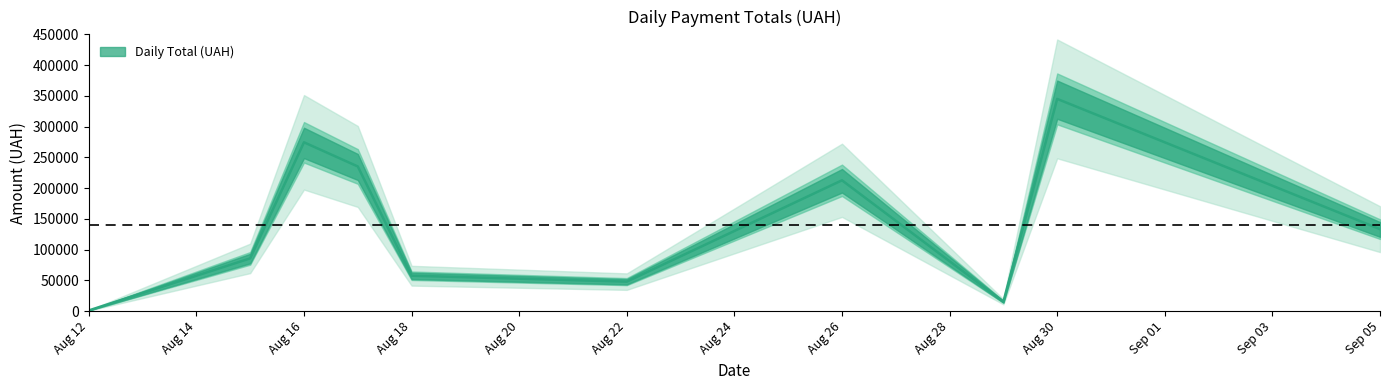

How many data points are above 9840?

19